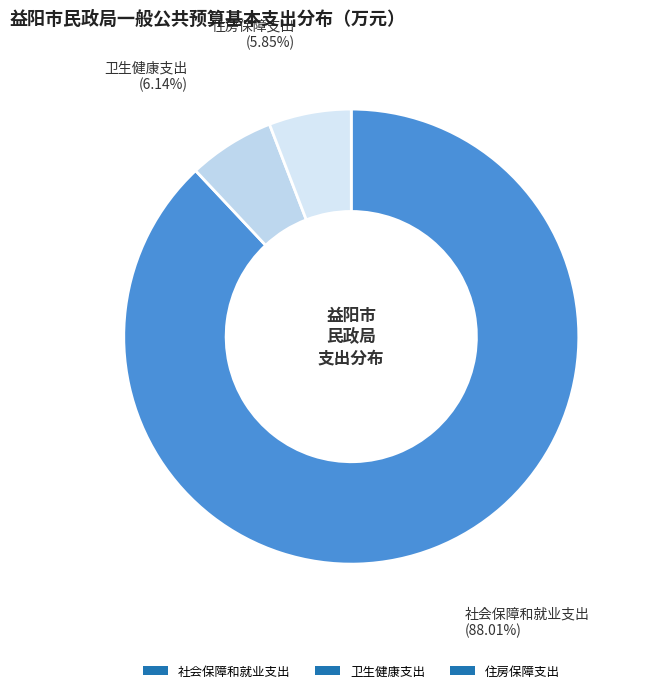

Which slice is the largest?

社会保障和就业支出